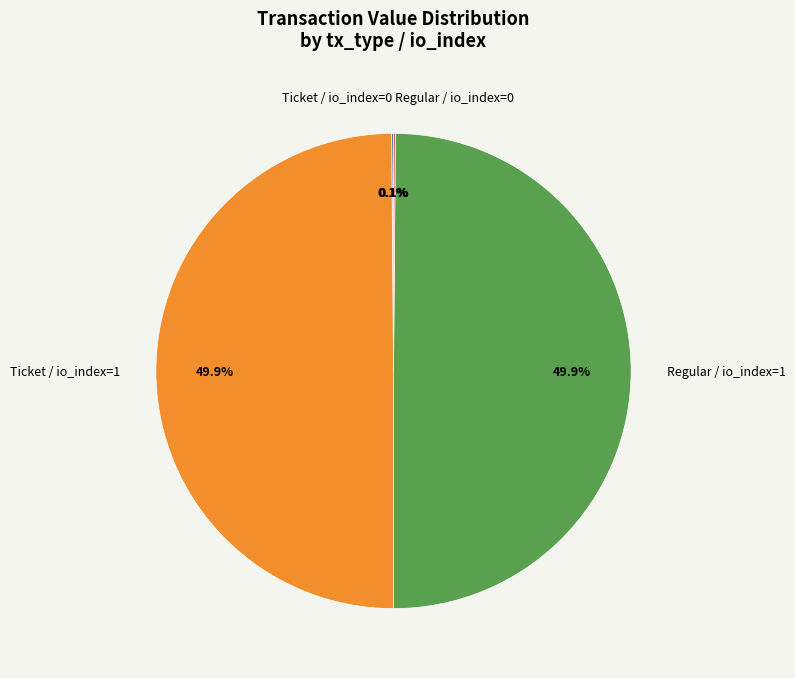

What is the total percentage of Regular / io_index=1 and Ticket / io_index=1?

100.0%